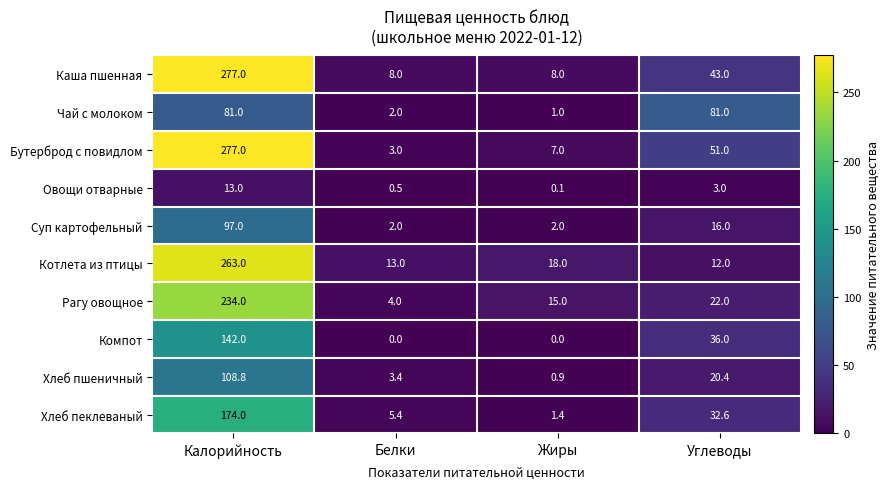

At how many categories does at least one series exceed 183?

1